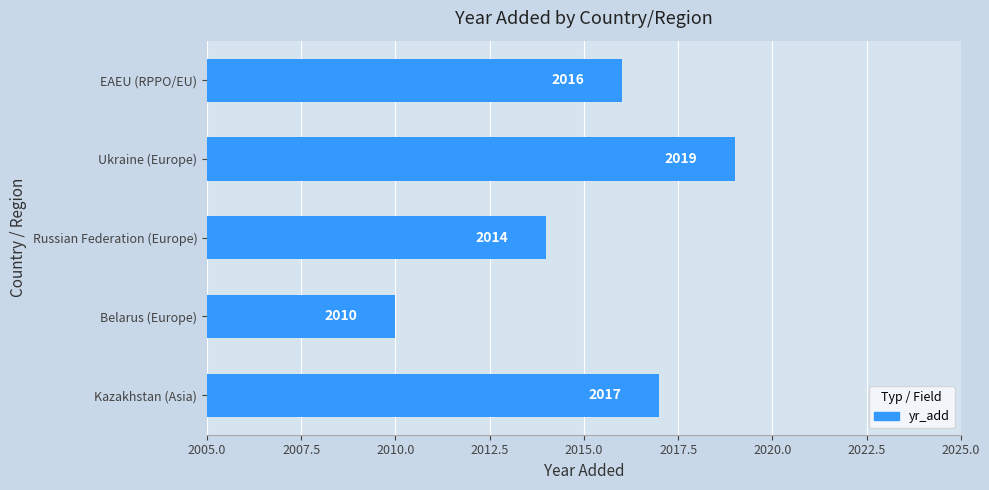

What is the difference between the maximum and minimum values?

9